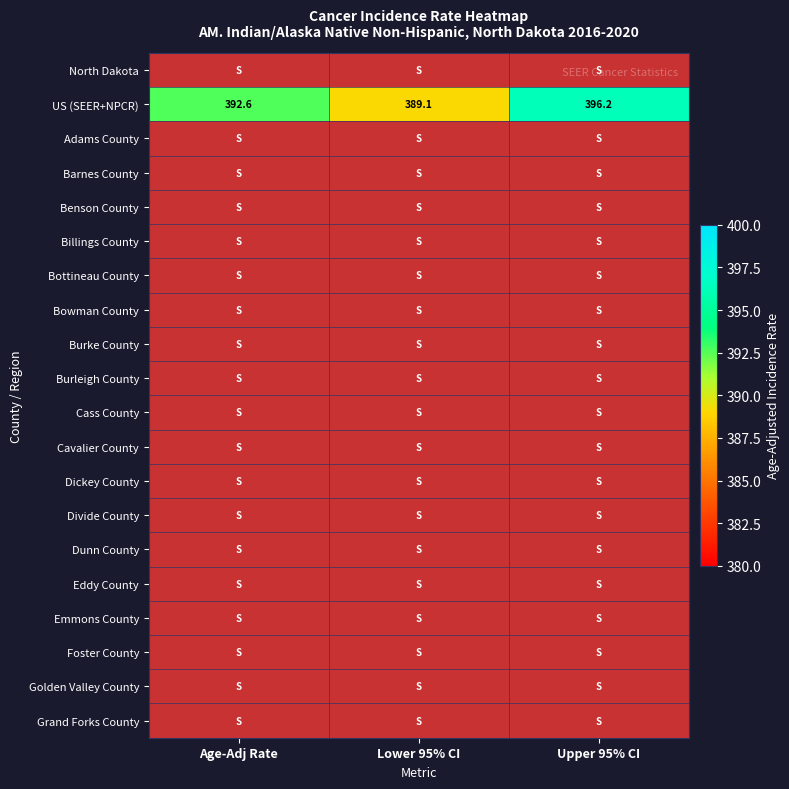

Rank the series by their maximum value, from lowest to highest.

North Dakota, US (SEER+NPCR), Adams County, Barnes County, Benson County, Billings County, Bottineau County, Bowman County, Burke County, Burleigh County, Cass County, Cavalier County, Dickey County, Divide County, Dunn County, Eddy County, Emmons County, Foster County, Golden Valley County, Grand Forks County